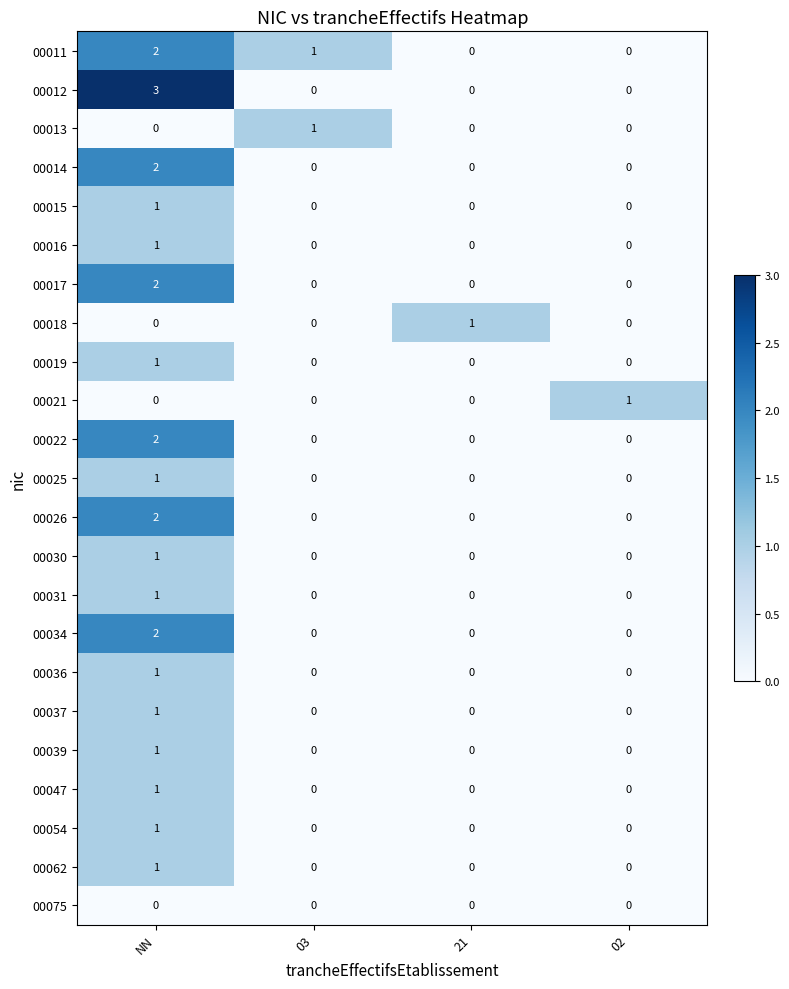

Is it true that 00016 equals -1 at 03?

False